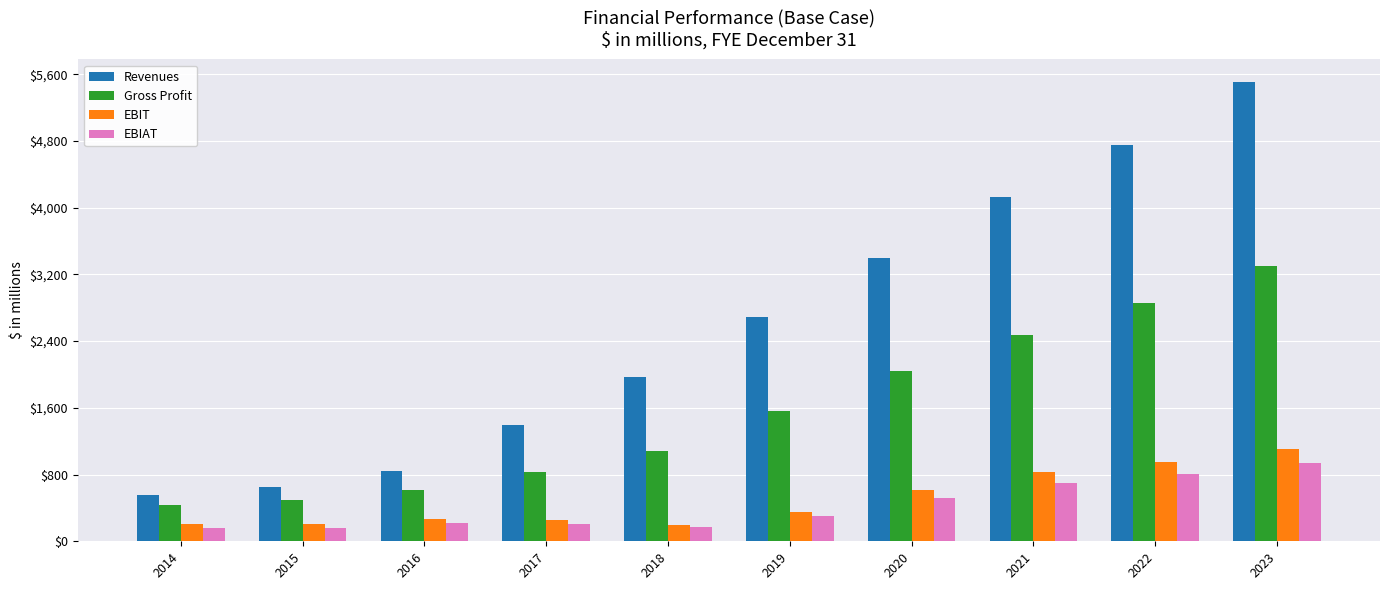

What is the total value across all series at 2017?

2688.0